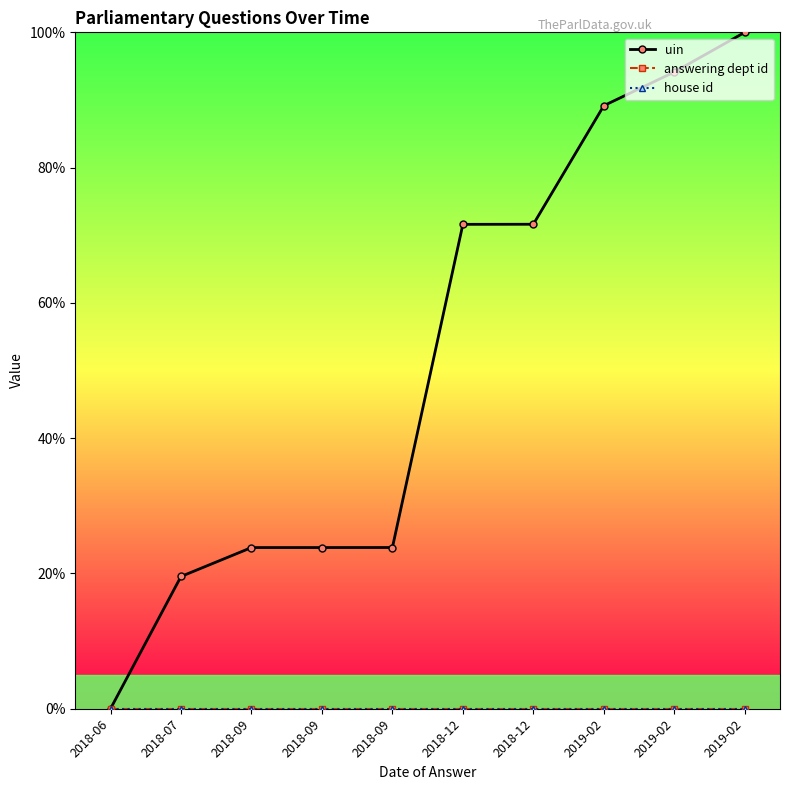

True or false: answering dept id and house id cross at least once.

False